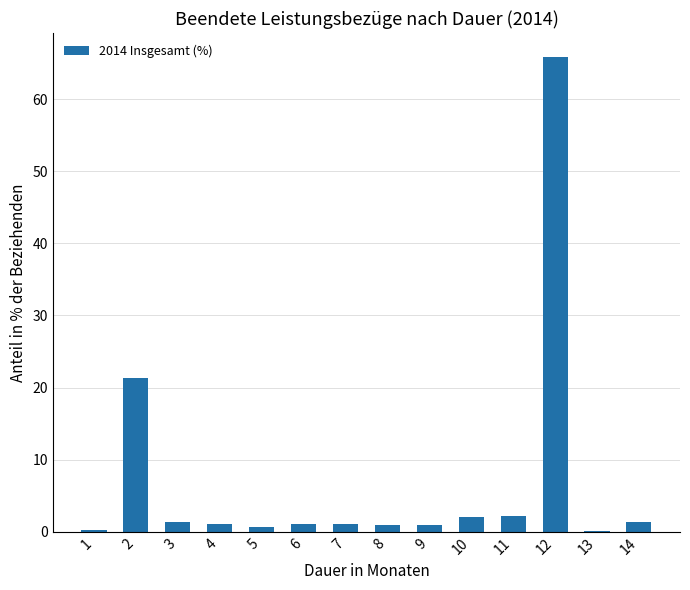

What is the sum of all values?

100.0